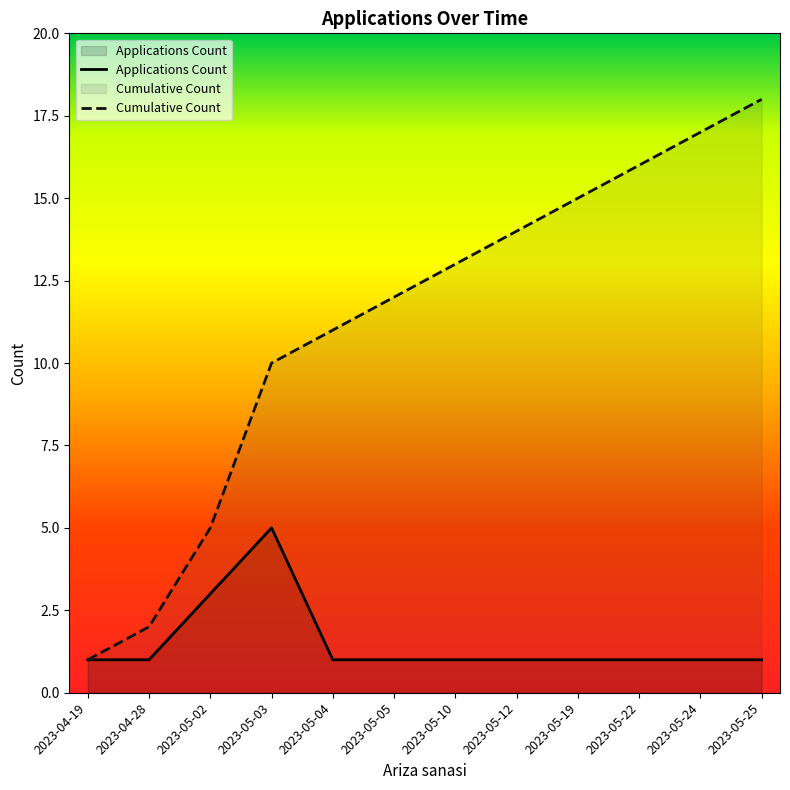

What is the label of the 3rd point from the right?

2023-05-22